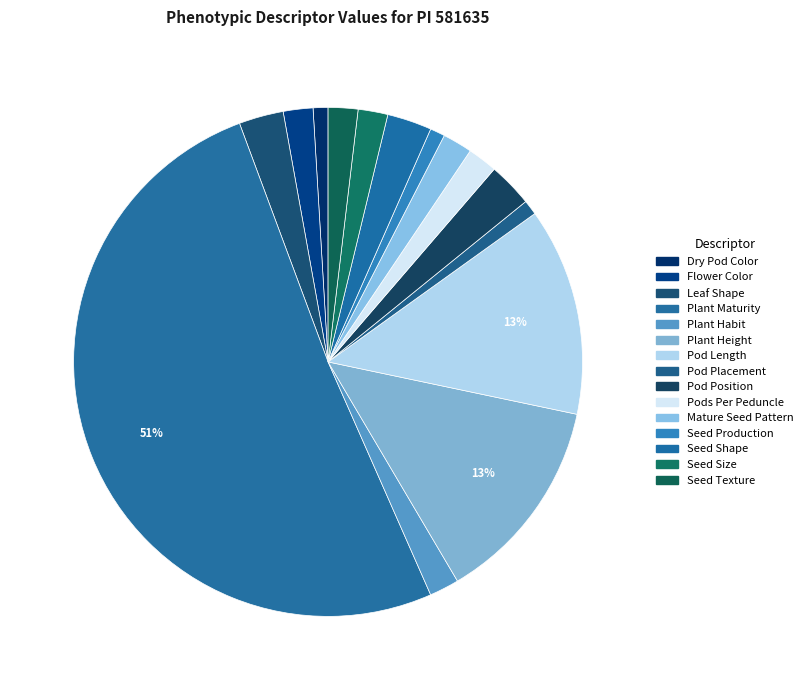

Is it true that Seed Size is 7% of the pie?

False